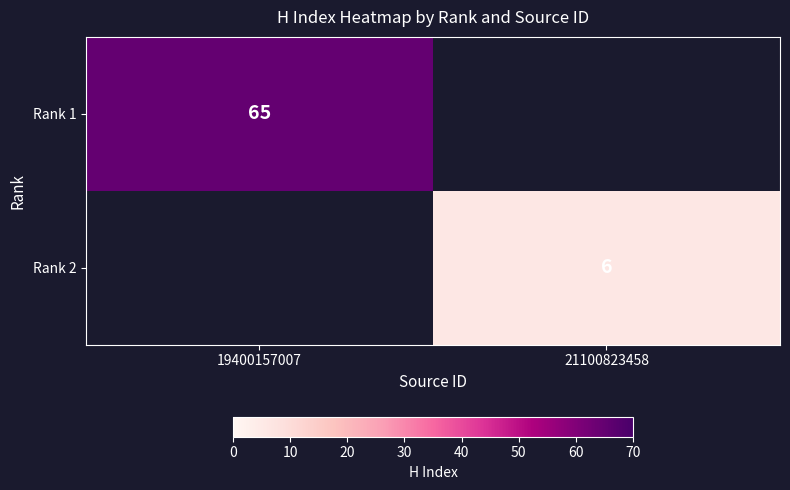

The Rank 1 series shows 23 at 19400157007. True or false?

False